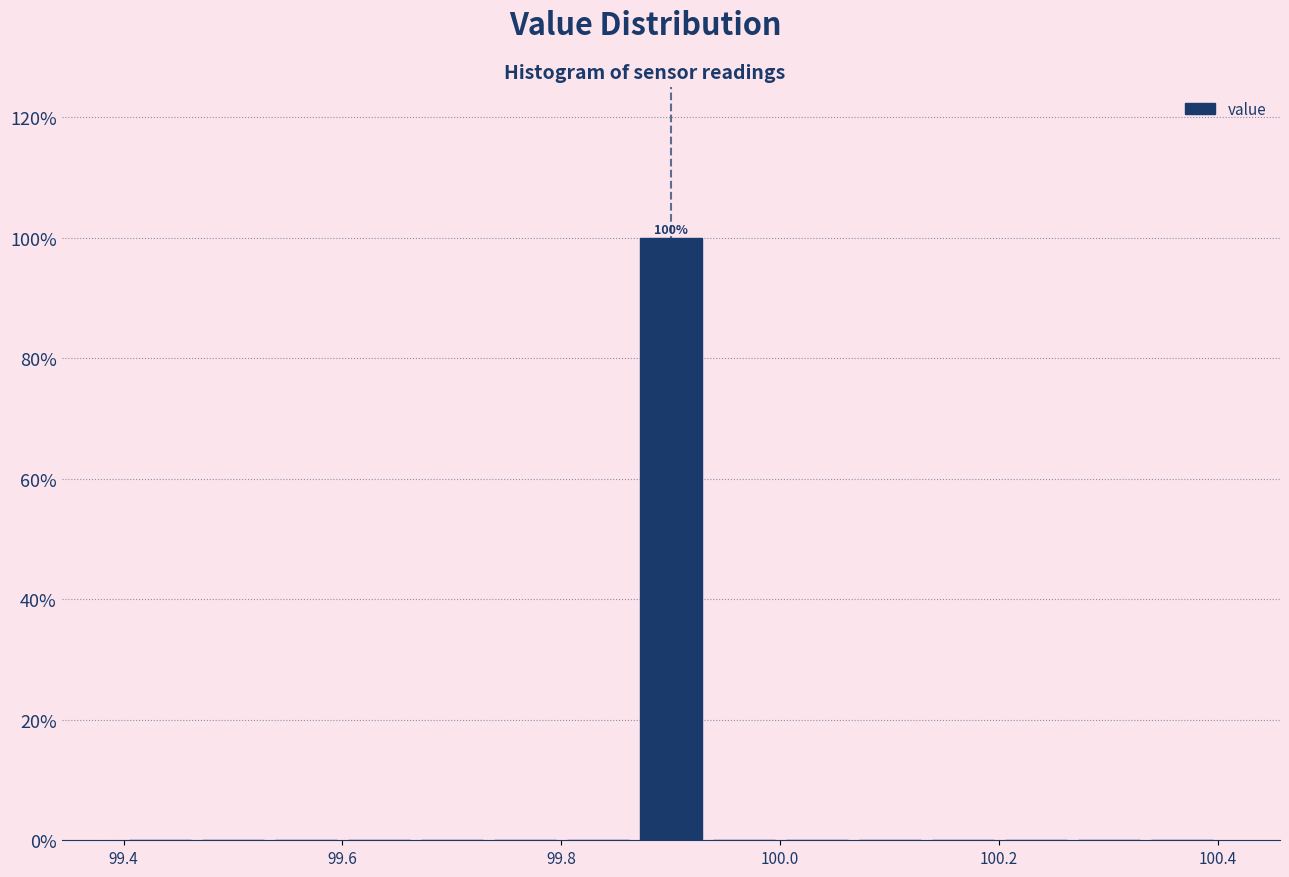

Read against the x-axis, roughly where is the centre of the tallest bar?

99.90